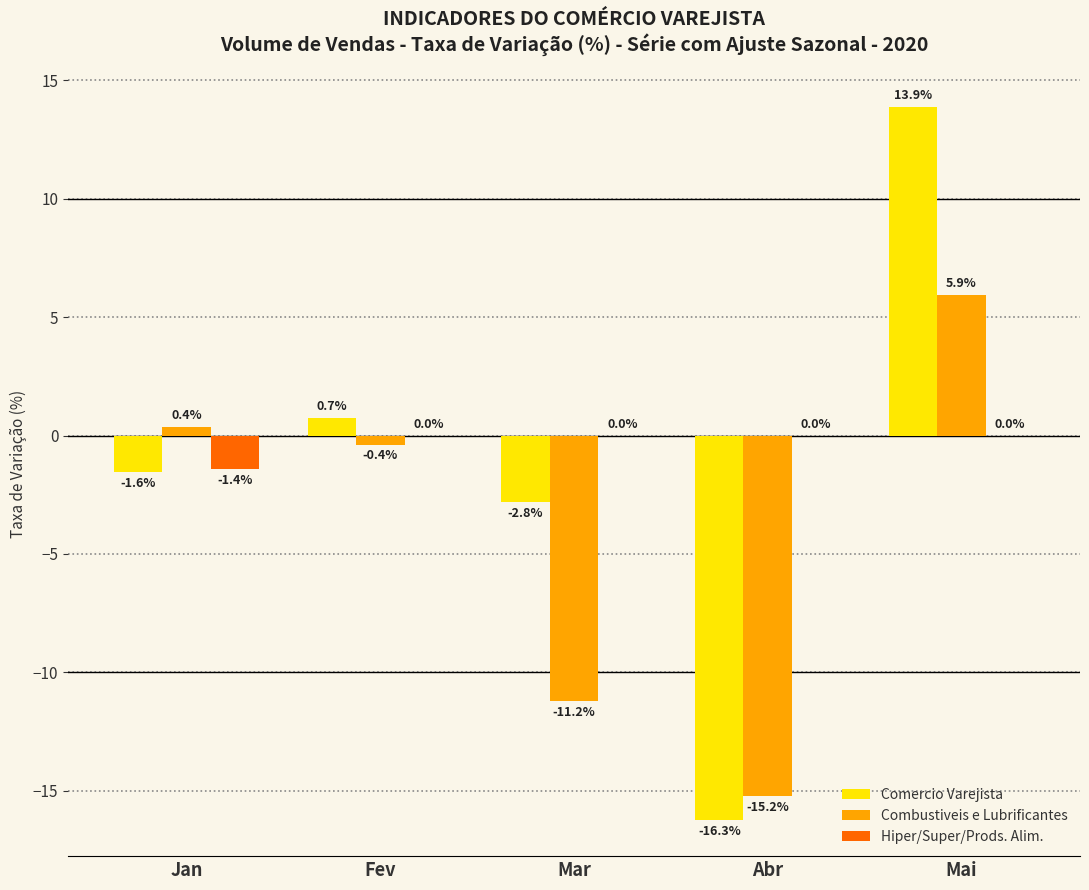

Reading right to left, what are all the values shown in this chart?

Comercio Varejista: 13.9	-16.3	-2.8	0.7	-1.6
Combustiveis e Lubrificantes: 5.9	-15.2	-11.2	-0.4	0.4
Hiper/Super/Prods. Alim.: 0.0	0.0	0.0	0.0	-1.4